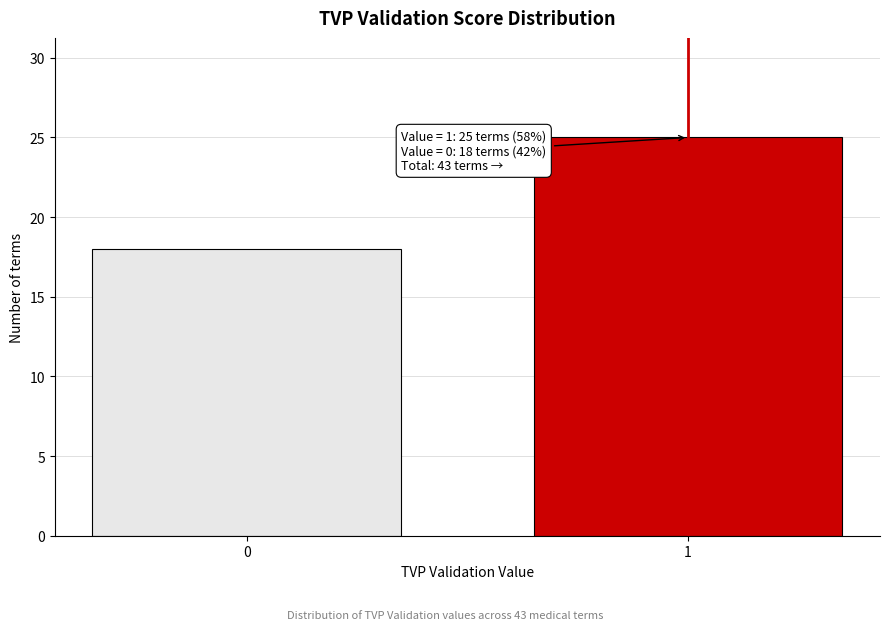

Reading left to right, transcribe all the data shown in this chart.

18	25